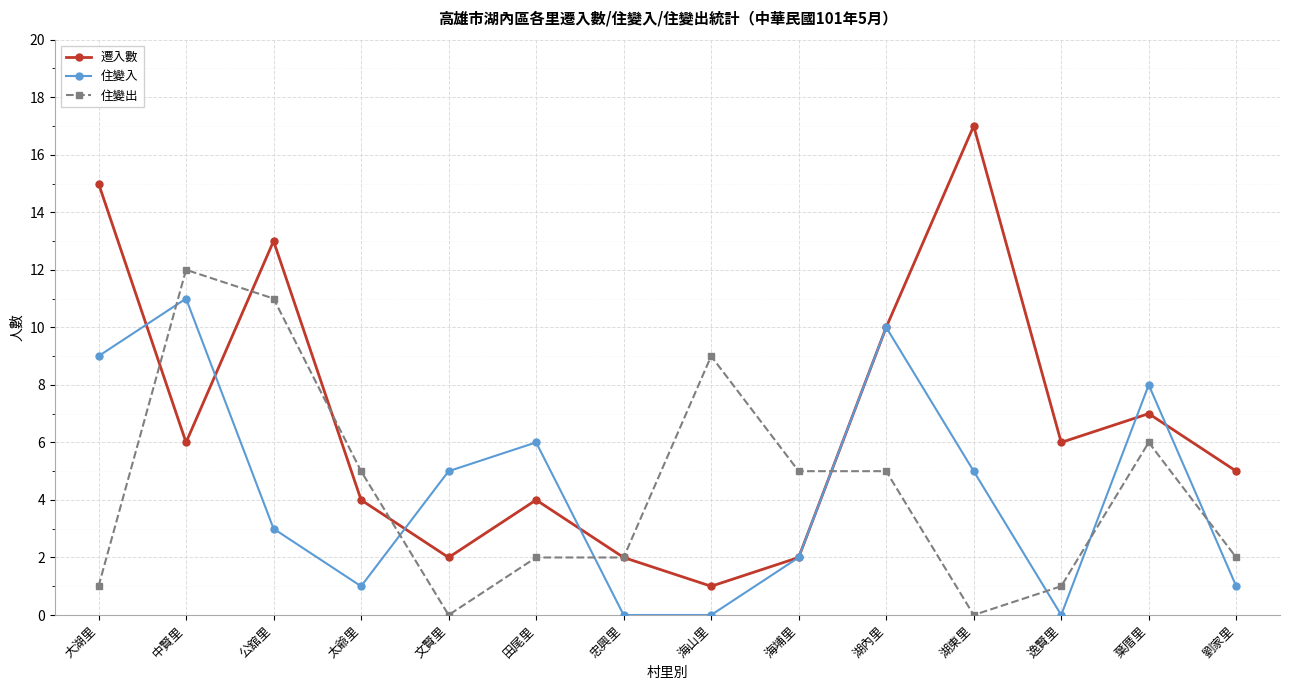

What is the label of the 8th point from the right?

忠興里